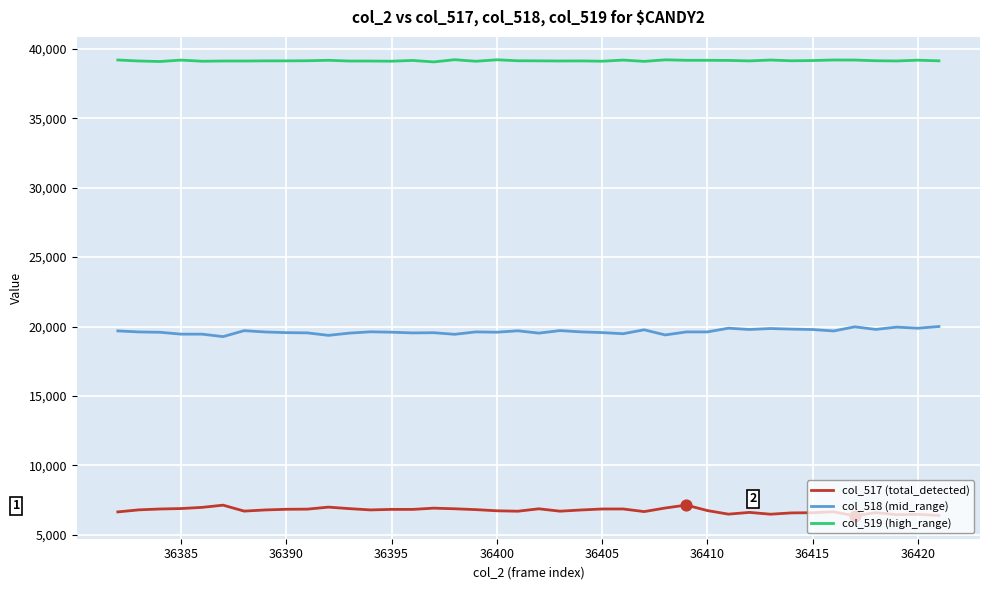

At how many categories does at least one series exceed 33644?

40